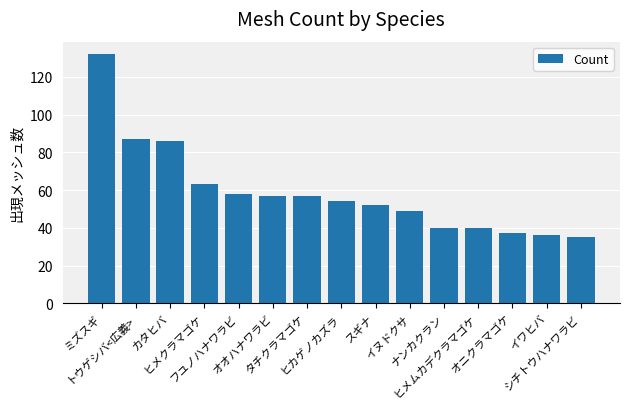

Reading right to left, extract all data points from this chart.

35	36	37	40	40	49	52	54	57	57	58	63	86	87	132